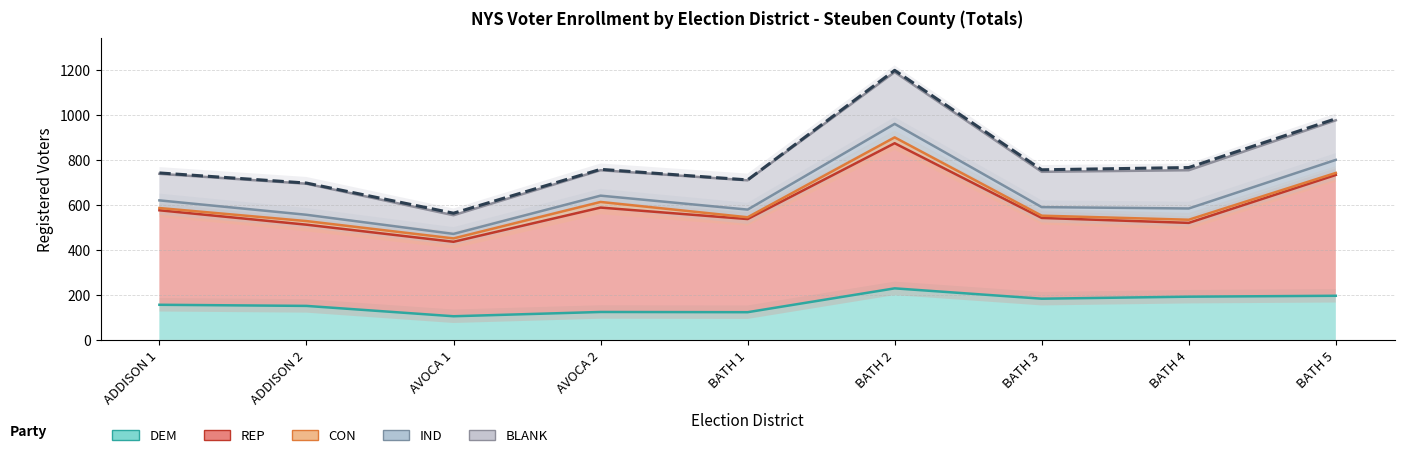

Between ADDISON 2 and BATH 3, which is larger?

BATH 3